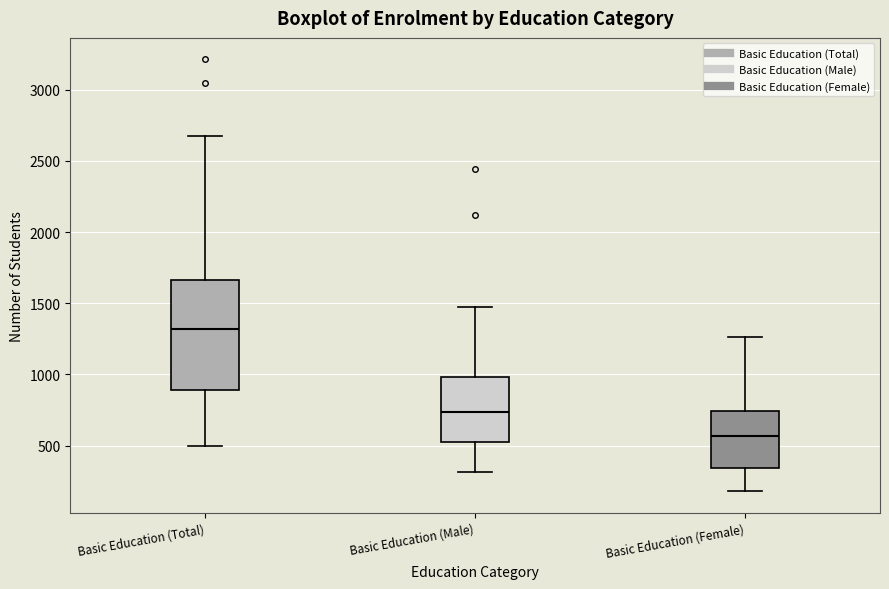

Comparing the boxes themselves (not the whiskers), which one is the tallest?

Basic Education (Total)